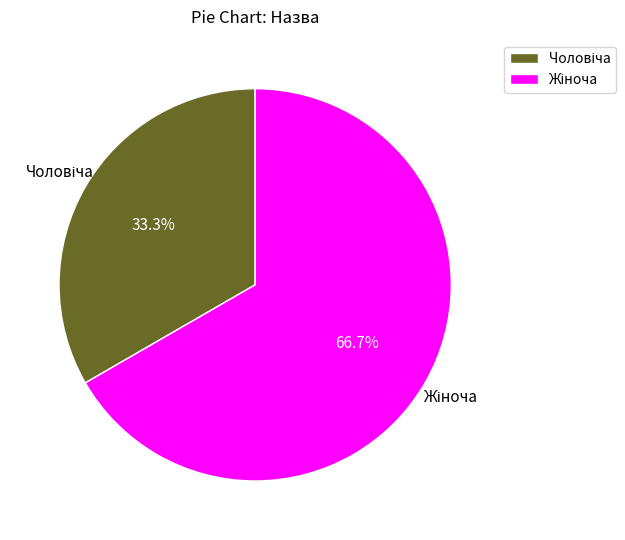

Is there any slice that represents more than half of the pie?

Yes